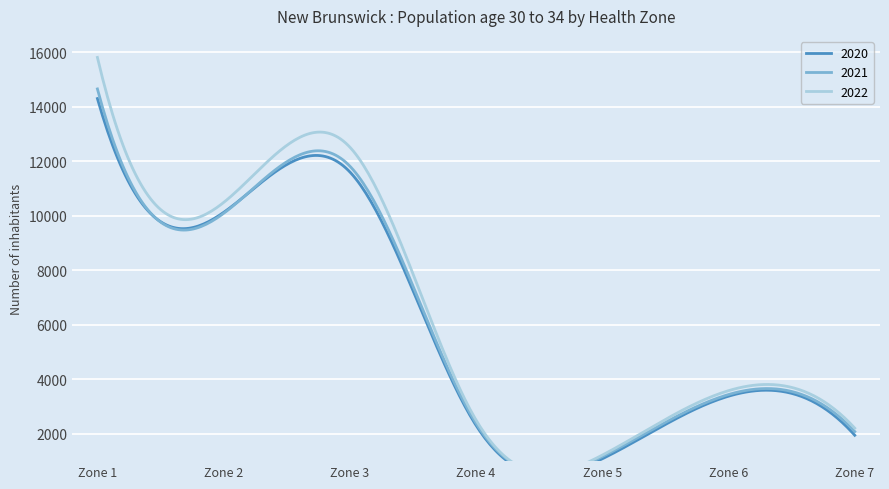

True or false: 2020 and 2021 cross at least once.

True